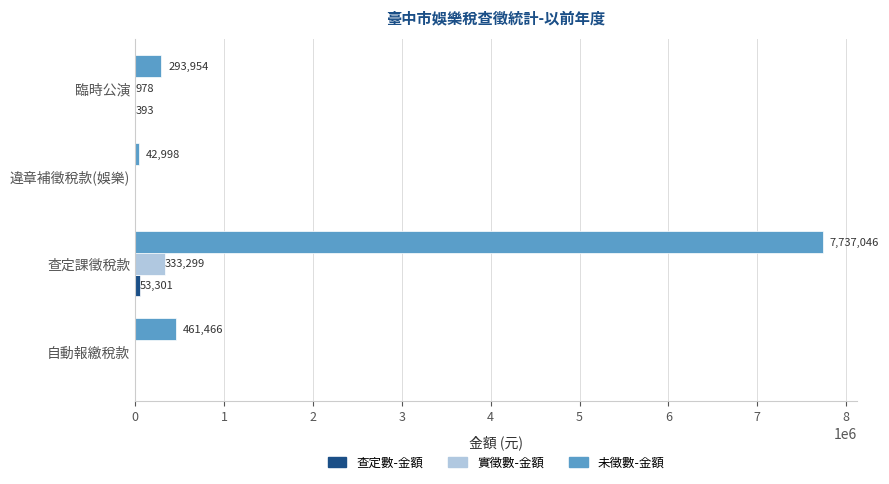

What is the sum of all 未徵數-金額 values?

8535464